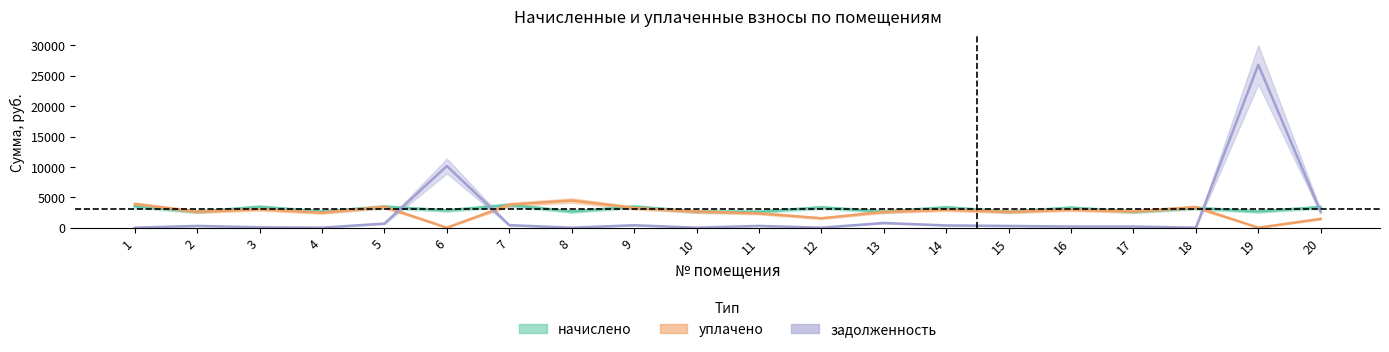

What is the spread (max minus min) of values at 16?

3091.0